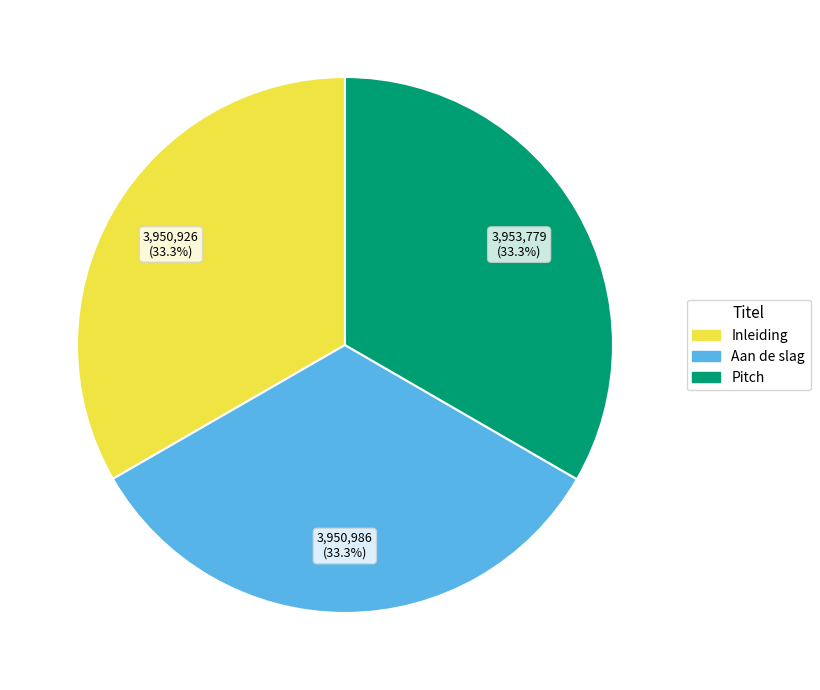

What is the ratio of the value at Inleiding to the value at Pitch?

1.0